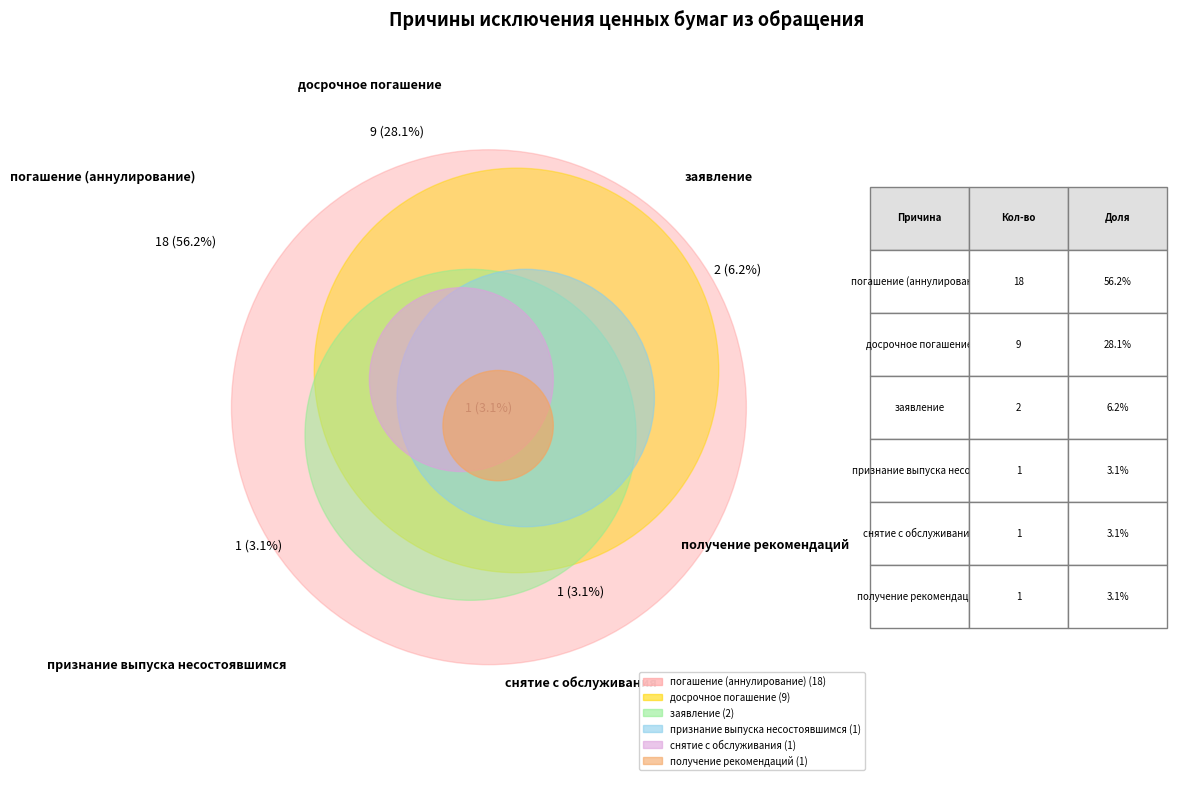

Which slice is the largest?

погашение (аннулирование) выпуска ценных бумаг